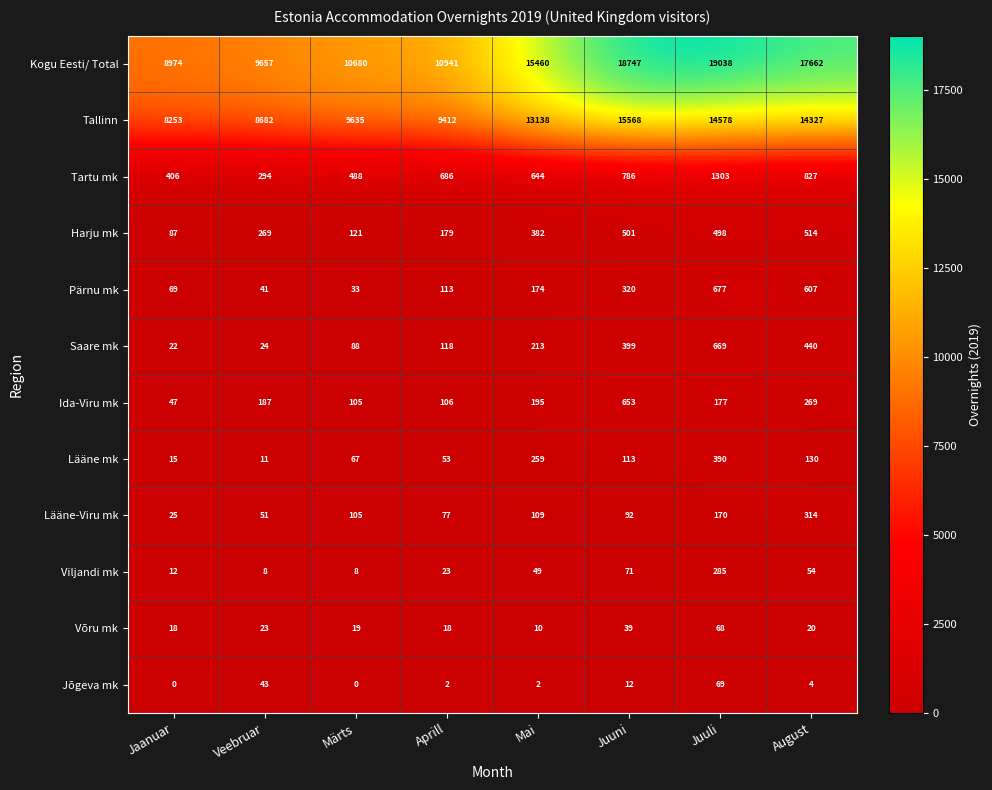

Rank the series by their maximum value, from highest to lowest.

Kogu Eesti/ Total, Tallinn, Tartu mk, Pärnu mk, Saare mk, Ida-Viru mk, Harju mk, Lääne mk, Lääne-Viru mk, Viljandi mk, Jõgeva mk, Võru mk